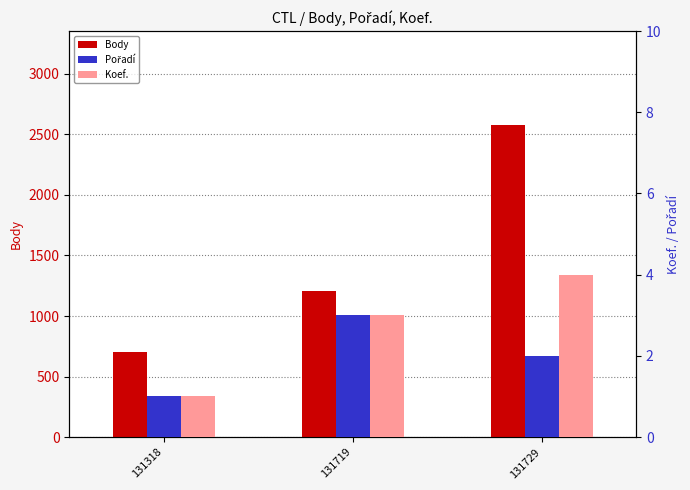

Where is Koef. nearest to the value 2?

131318